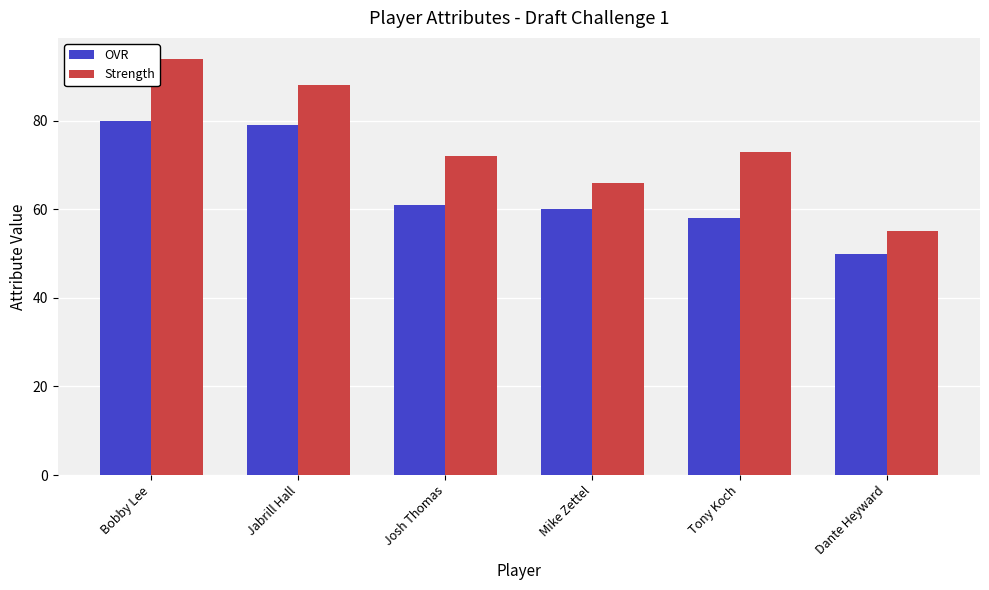

How many groups of bars are there?

6